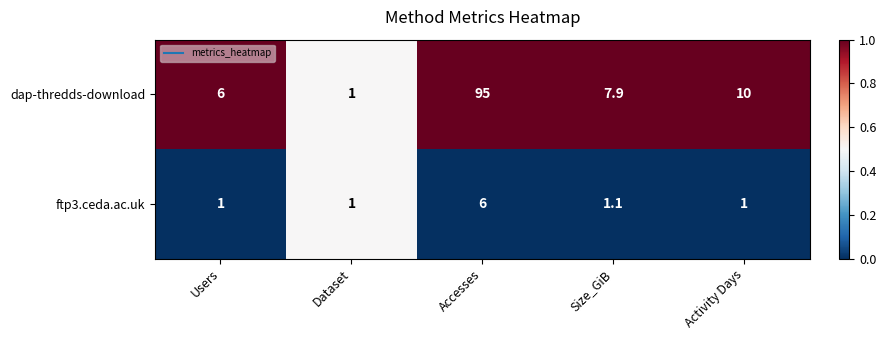

At which label does dap-thredds-download first exceed 7?

Accesses